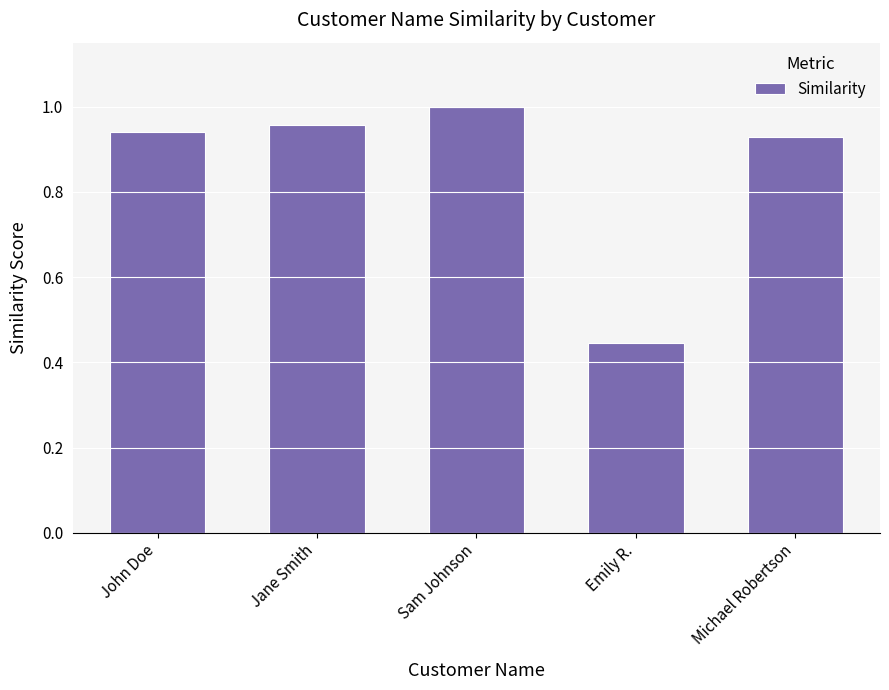

Between Jane Smith and Emily R., which is larger?

Jane Smith